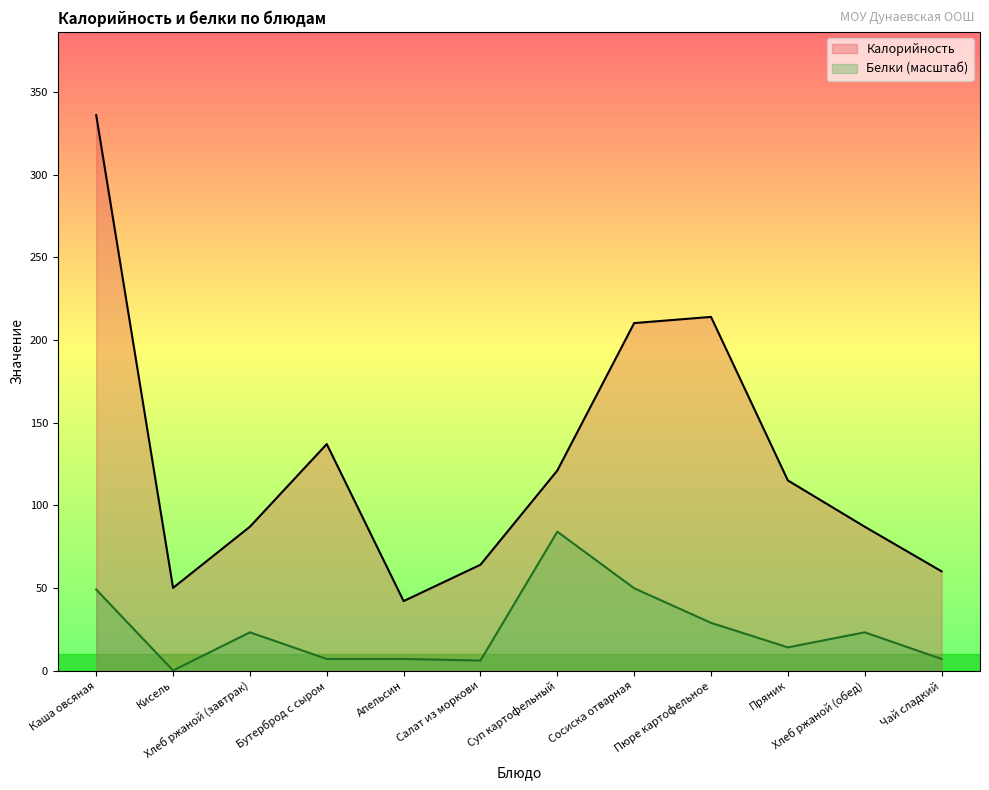

At which category is the sum across all series the highest?

Каша овсяная